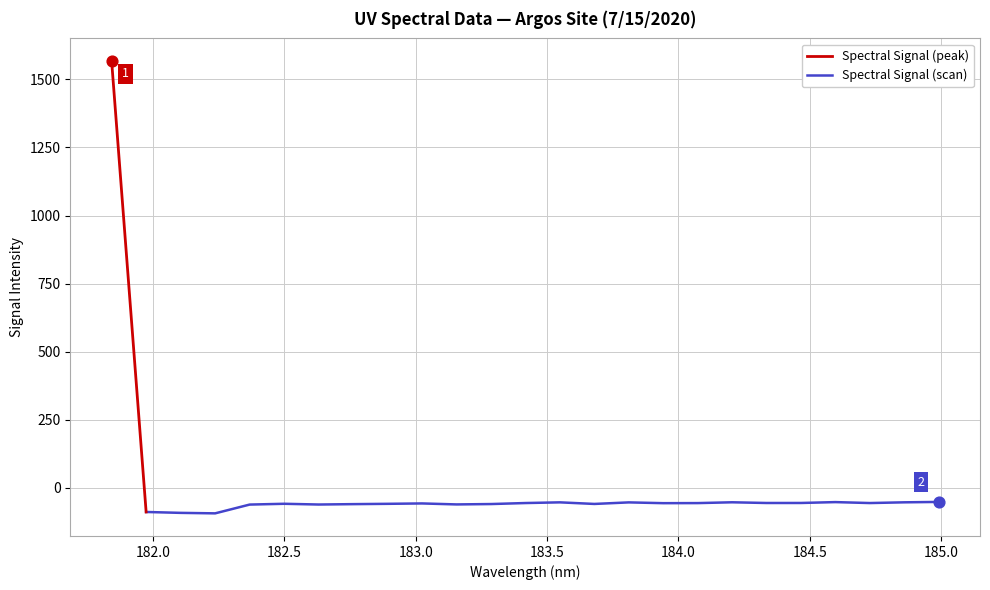

What is the change in value from 183.4176122368 to 184.9911297472?

+4.1